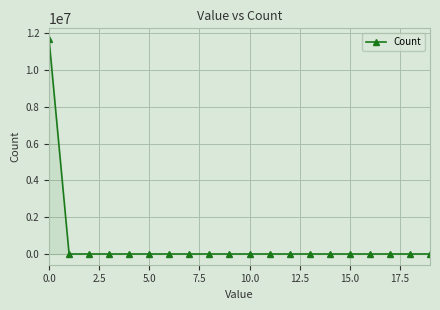

What is the maximum value shown in the chart?

11690204